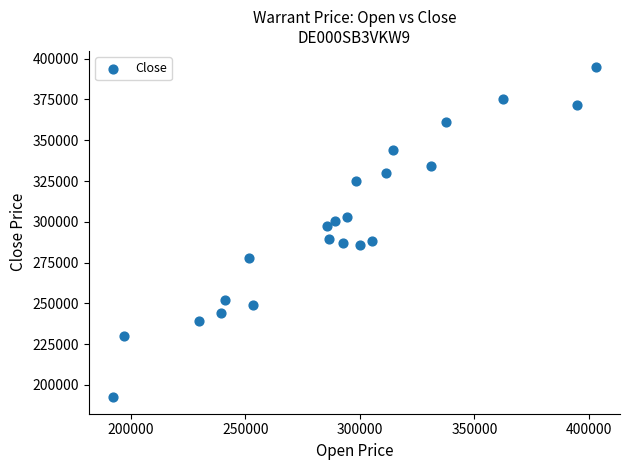

What is the range of X values (max minus min)?

210870